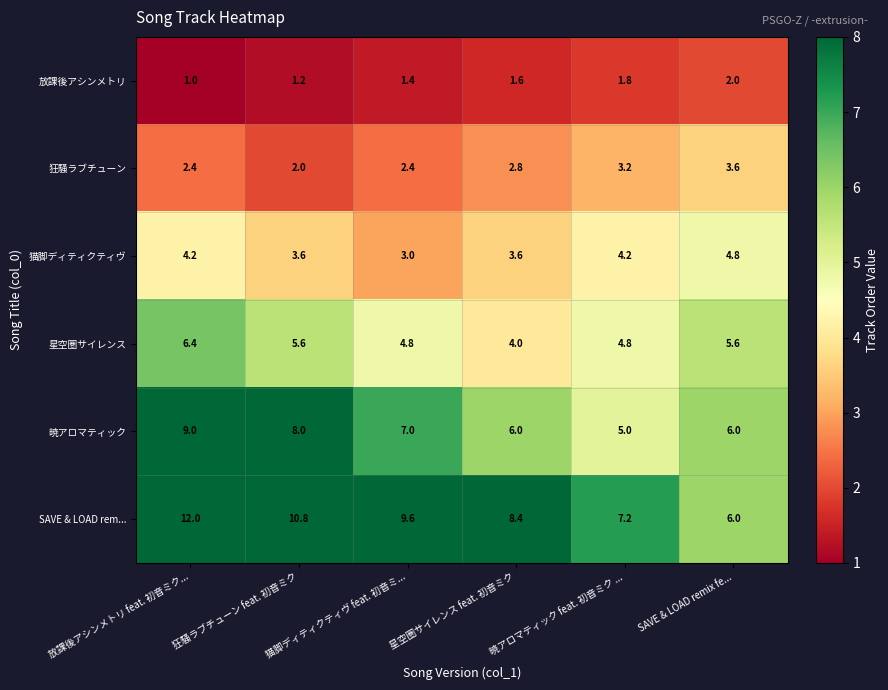

Where is 暁アロマティック nearest to the value 7?

猫脚ディティクティヴ feat. 初音ミ...